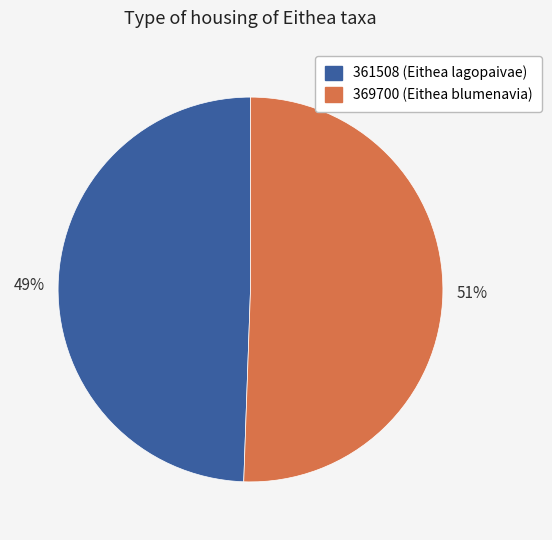

What percentage is the 361508 slice, to the nearest percent?

49%